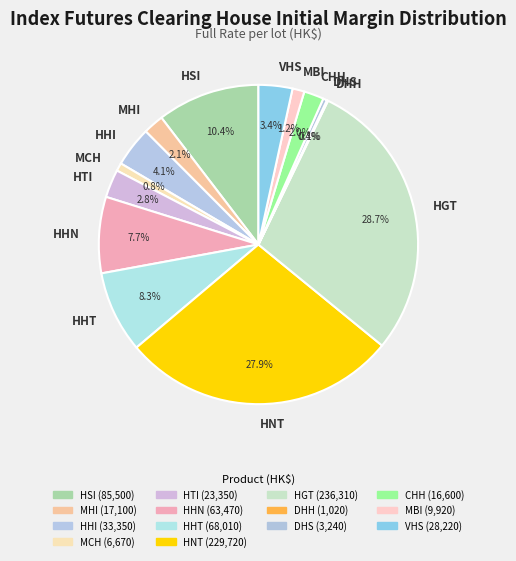

To the nearest percent, what portion does HSI represent?

10%